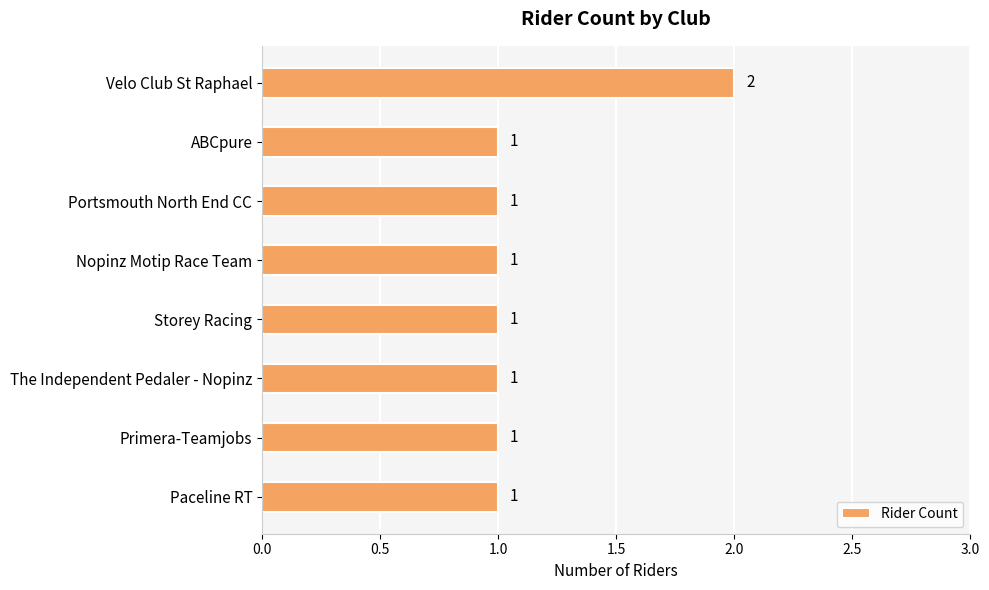

Count the values in the range 1 to 2.

8